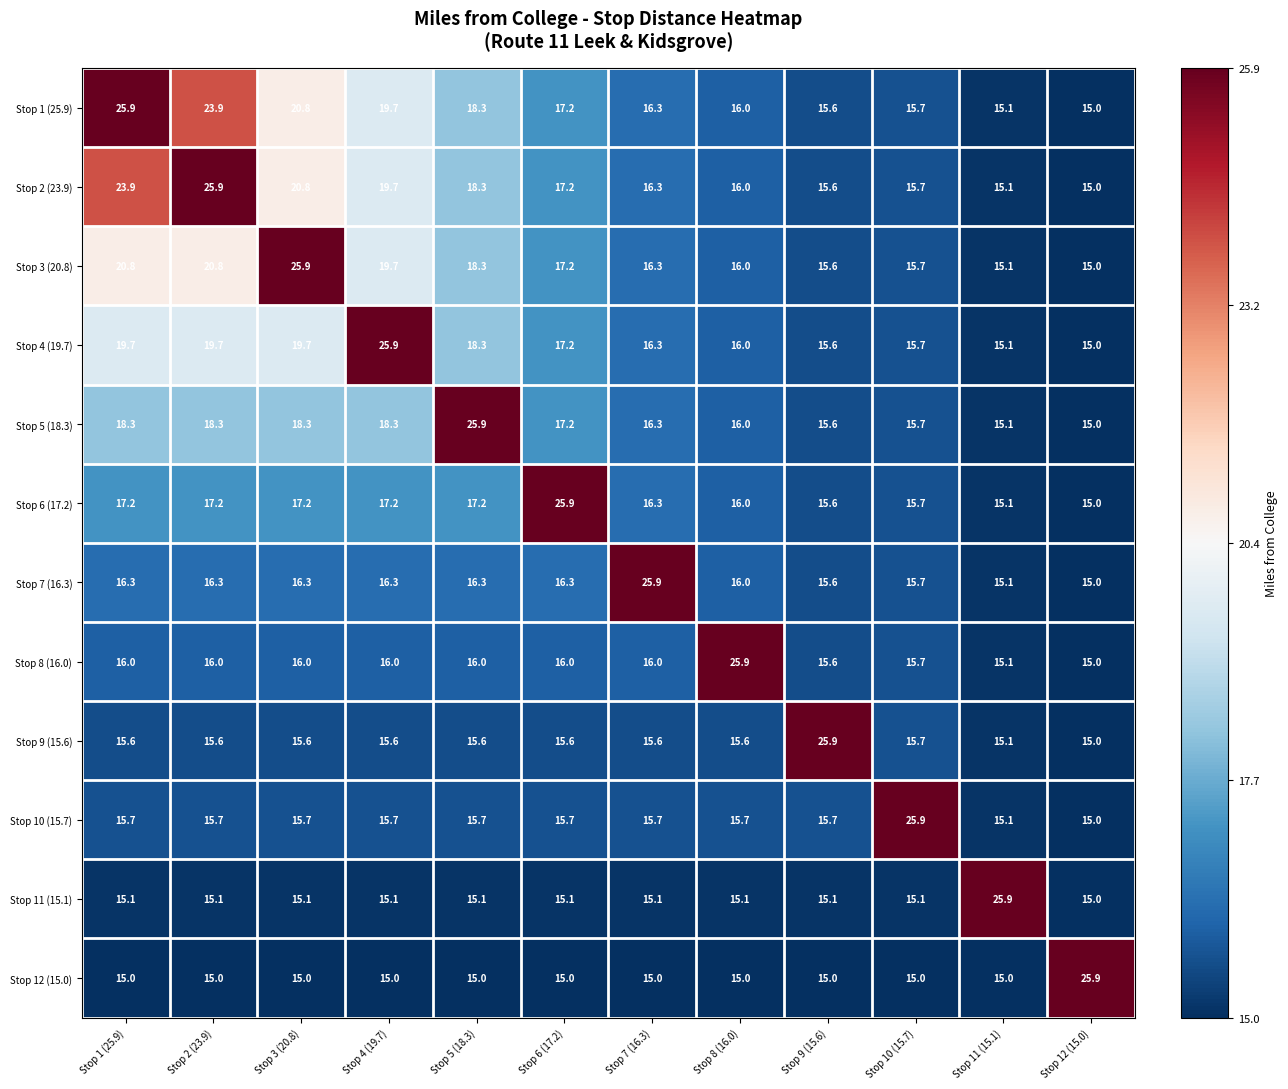

How many categories are shown in the chart?

12